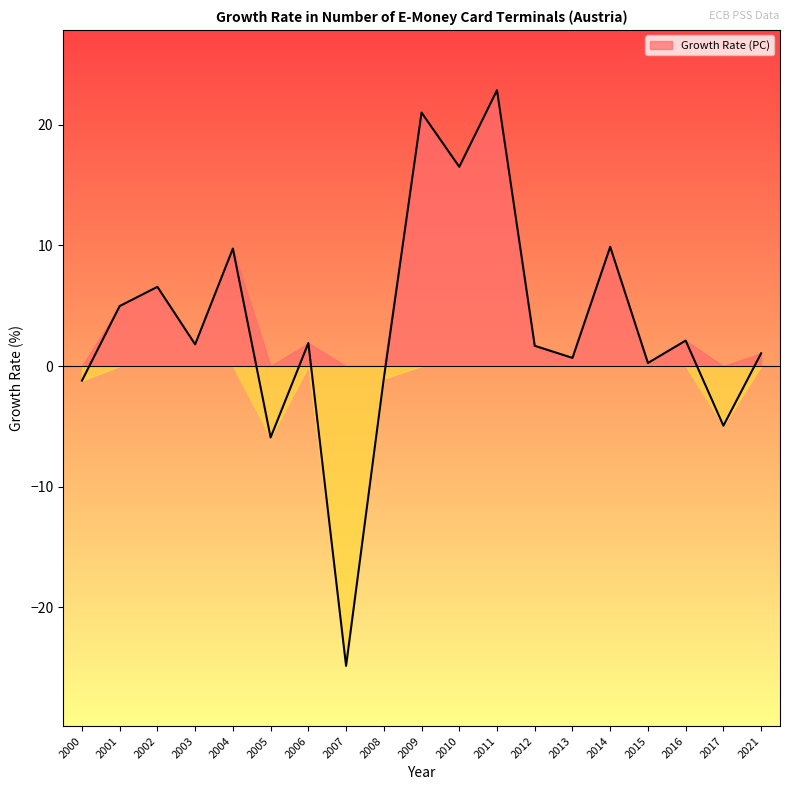

Count the number of data series in this chart.

1